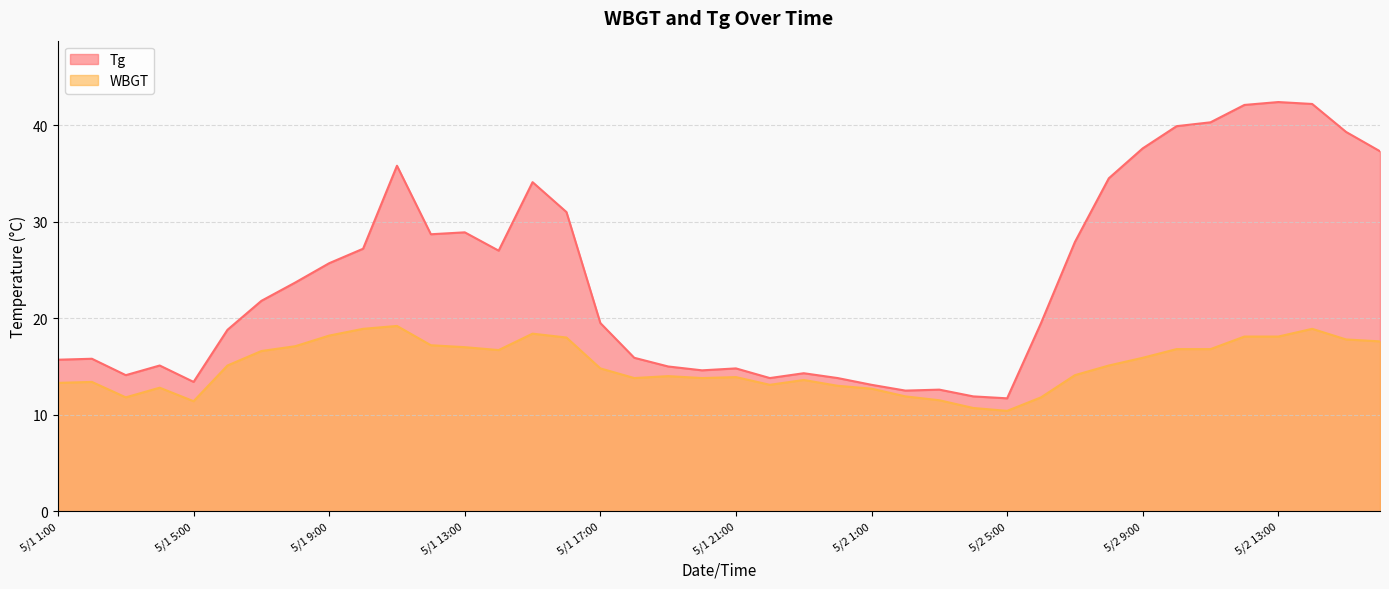

Does the chart have visible grid lines?

Yes